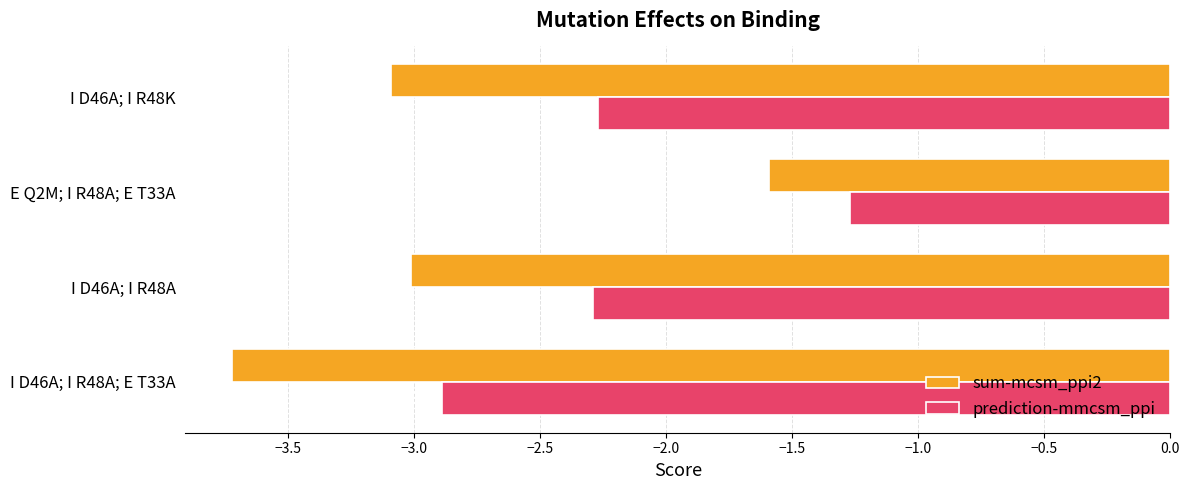

Which series has the largest range (max minus min)?

sum-mcsm_ppi2